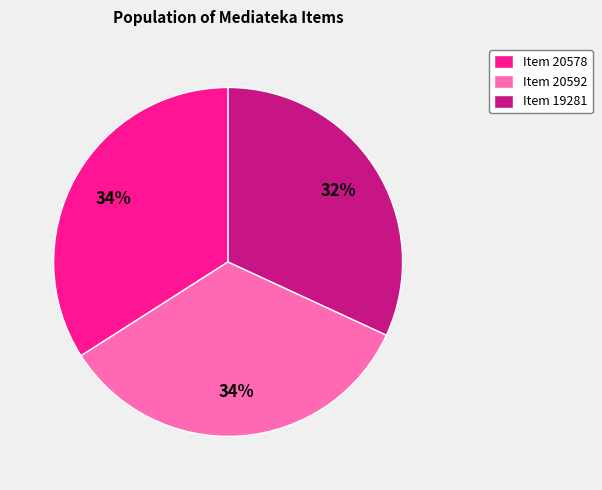

True or false: Item 20578 accounts for 34% of the total.

True